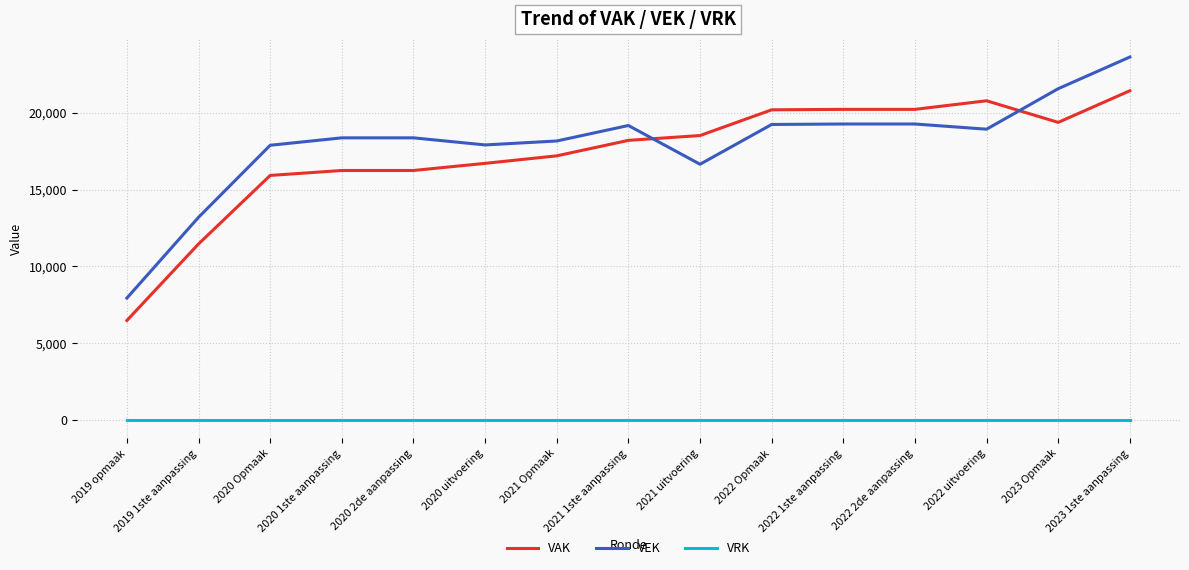

What is the total value across all series at 2021 Opmaak?

35358